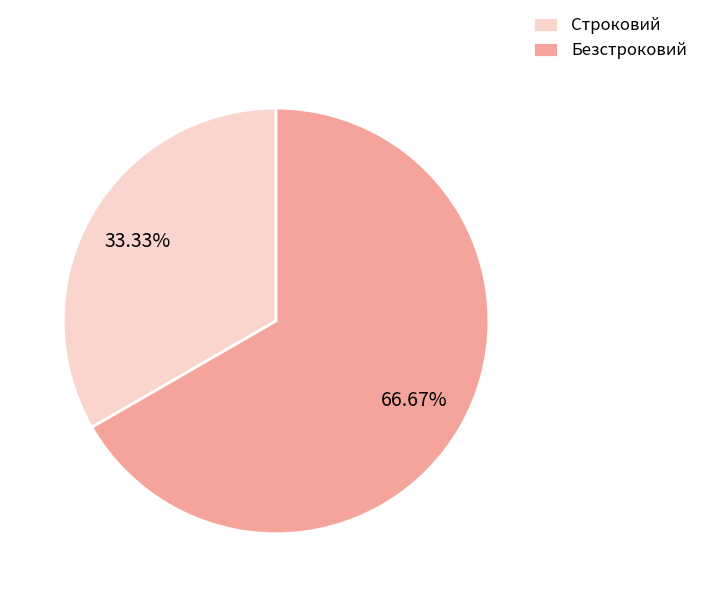

Which slice is the smallest?

Строковий